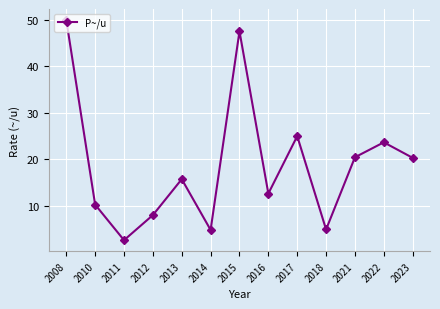

The chart shows a value of 10.2 at 2010. True or false?

True